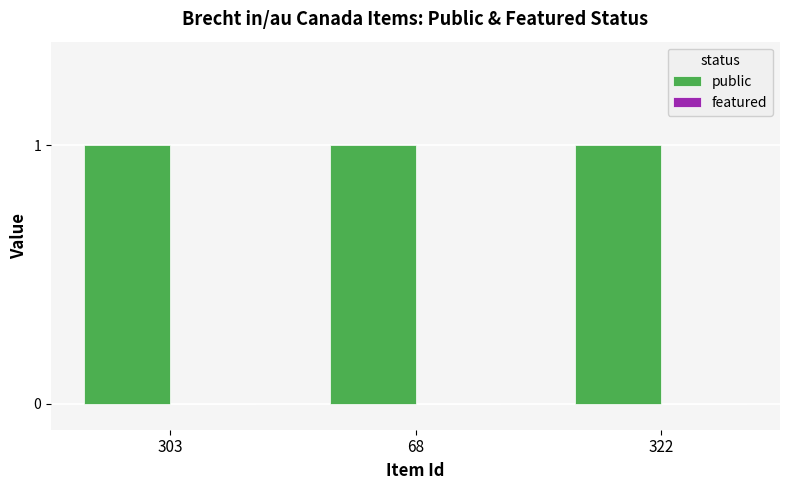

Rank the series by their maximum value, from highest to lowest.

public, featured